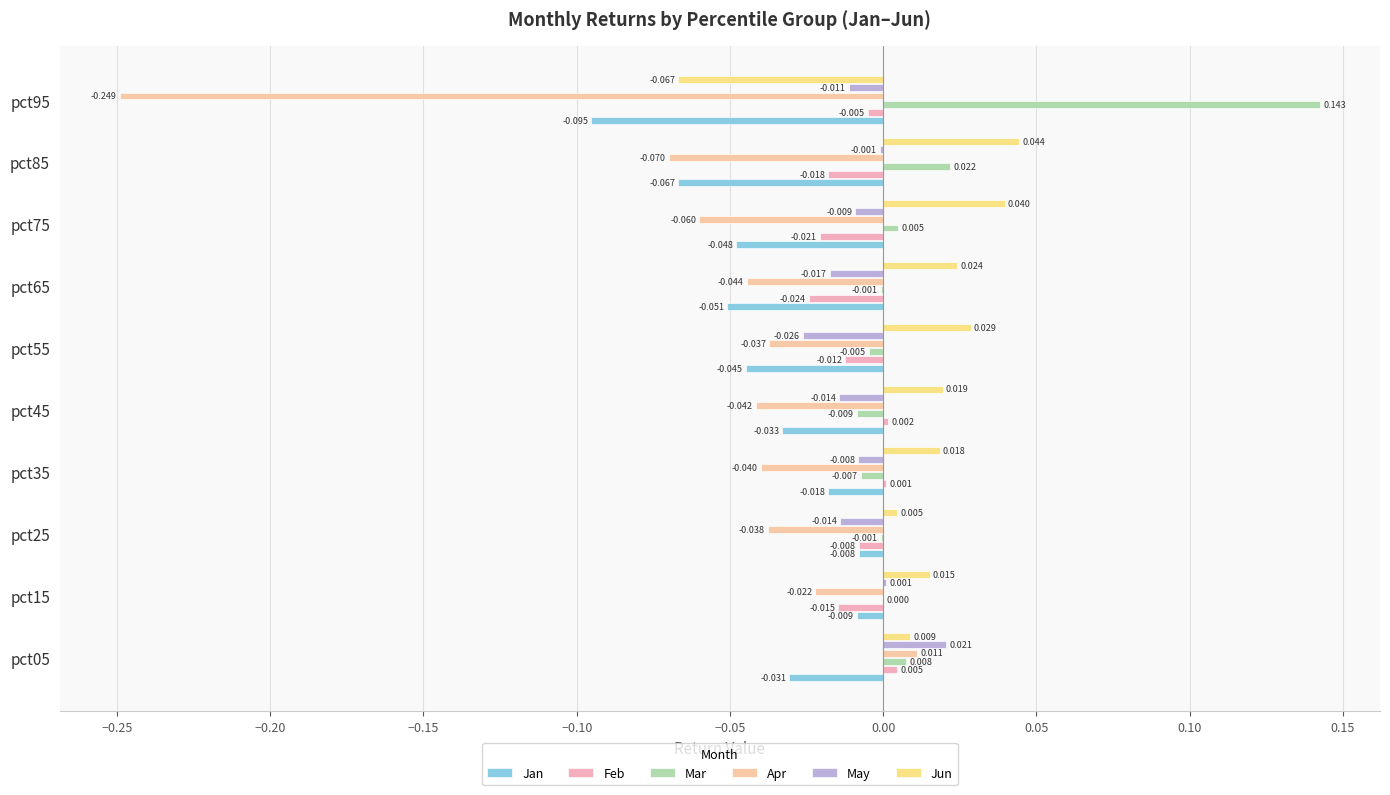

Count the number of data series in this chart.

6